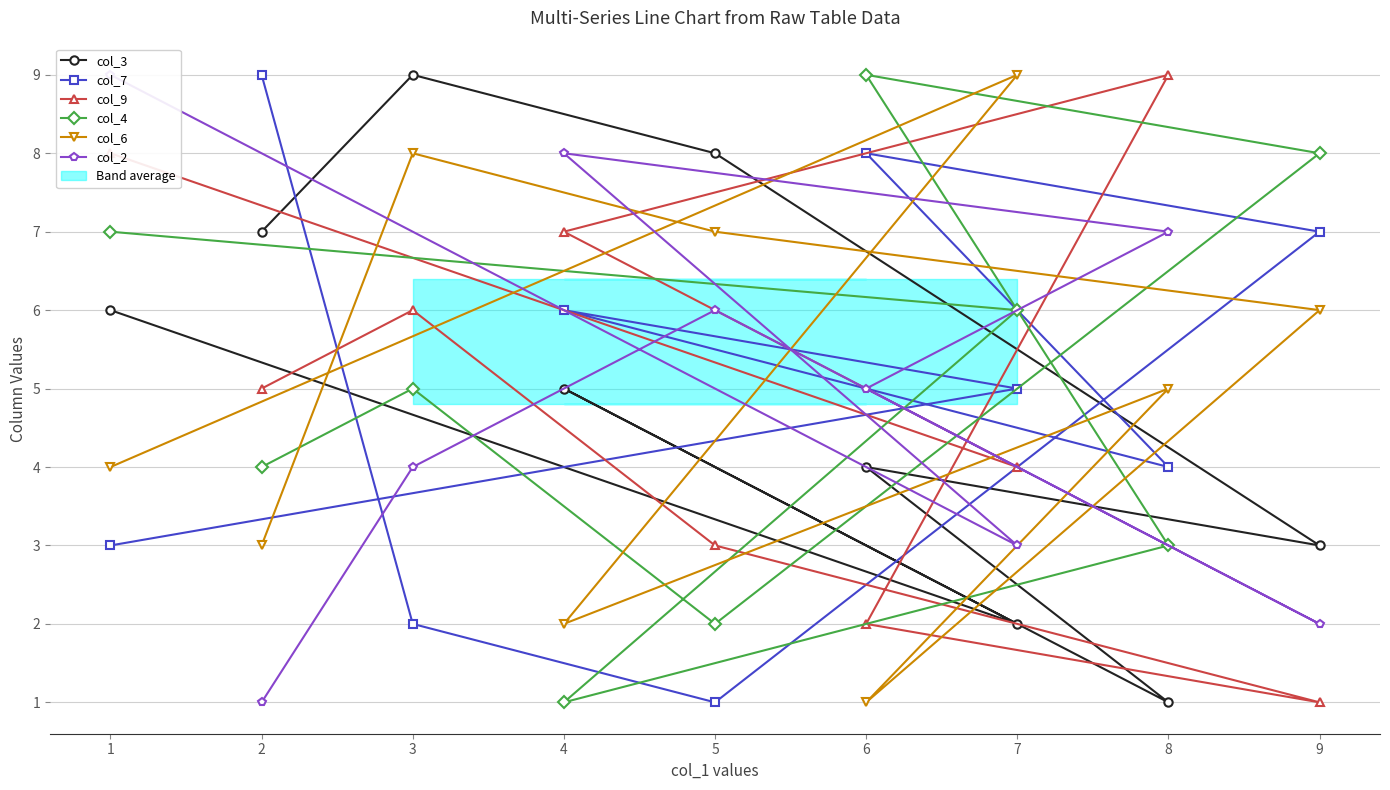

Count the col_9 values in the range 3 to 7.

5